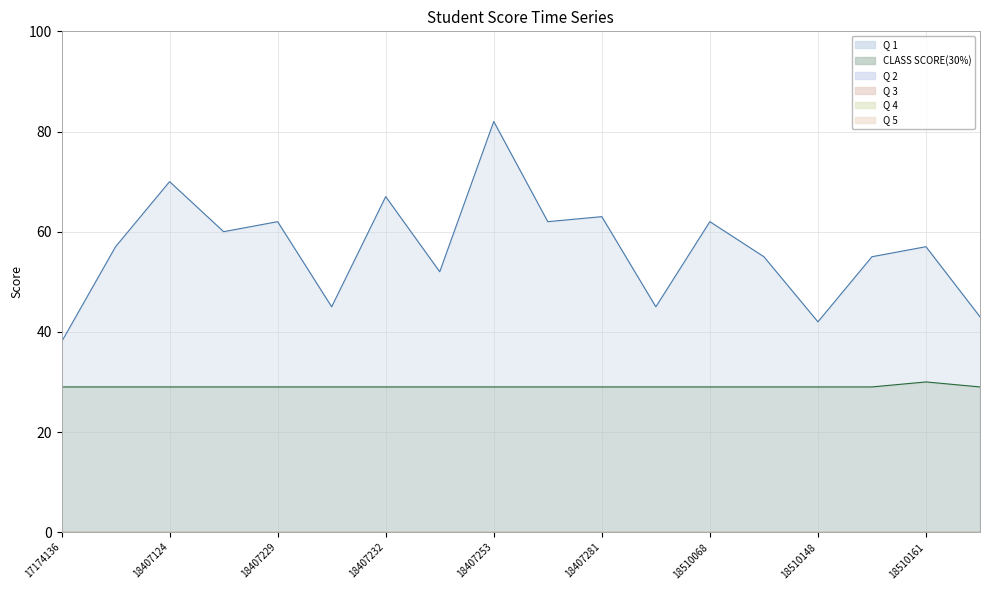

Reading left to right, transcribe all the data shown in this chart.

Q 1: 38	57	70	60	62	45	67	52	82	62	63	45	62	55	42	55	57	43
CLASS SCORE(30%): 29	29	29	29	29	29	29	29	29	29	29	29	29	29	29	29	30	29
Q 2: 0	0	0	0	0	0	0	0	0	0	0	0	0	0	0	0	0	0
Q 3: 0	0	0	0	0	0	0	0	0	0	0	0	0	0	0	0	0	0
Q 4: 0	0	0	0	0	0	0	0	0	0	0	0	0	0	0	0	0	0
Q 5: 0	0	0	0	0	0	0	0	0	0	0	0	0	0	0	0	0	0